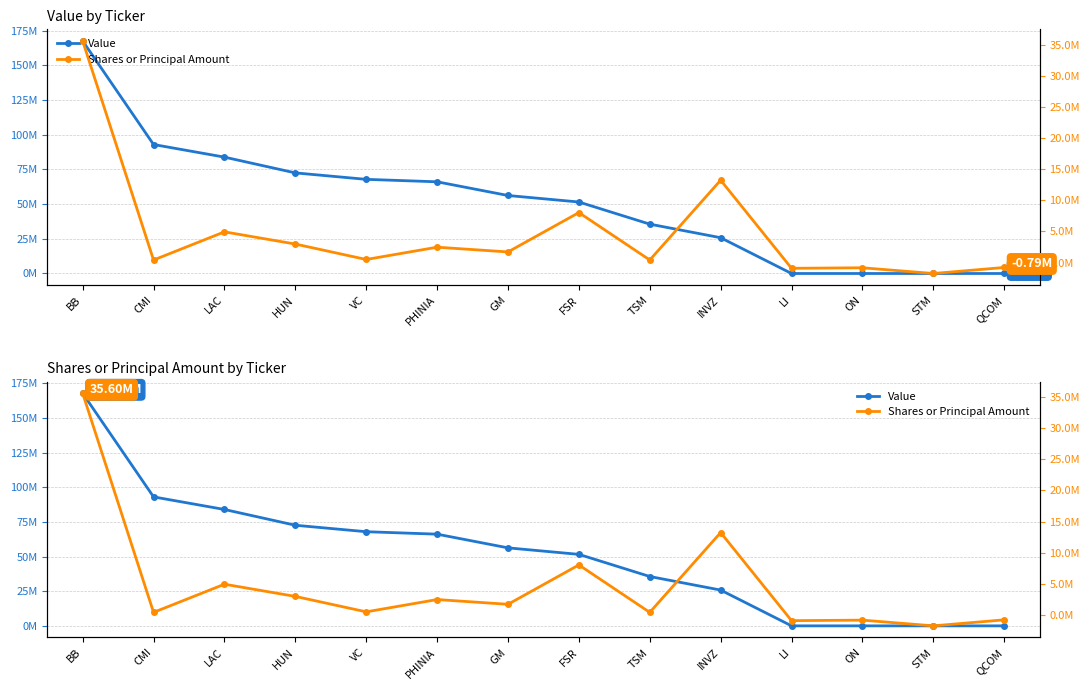

Which category has the lowest value in the Value series?

LI